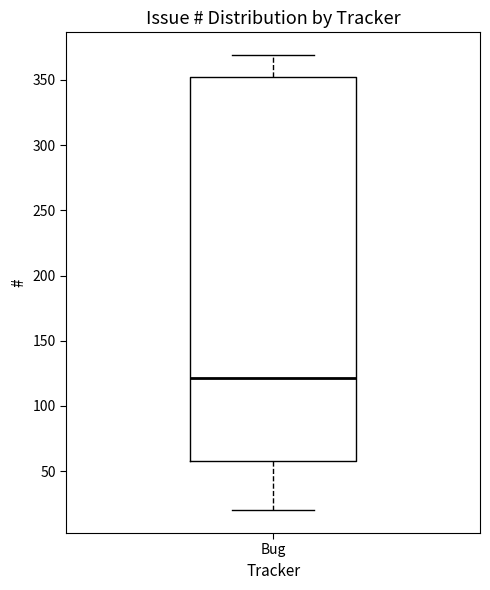

Transcribe this box plot: give where the median line is, the range the box spans, and where the two whiskers end, as read against the y-axis. The values are not printed on the chart, so give them approximately, as read against the axis.

median 120, box 60 to 355, whiskers 20 to 370